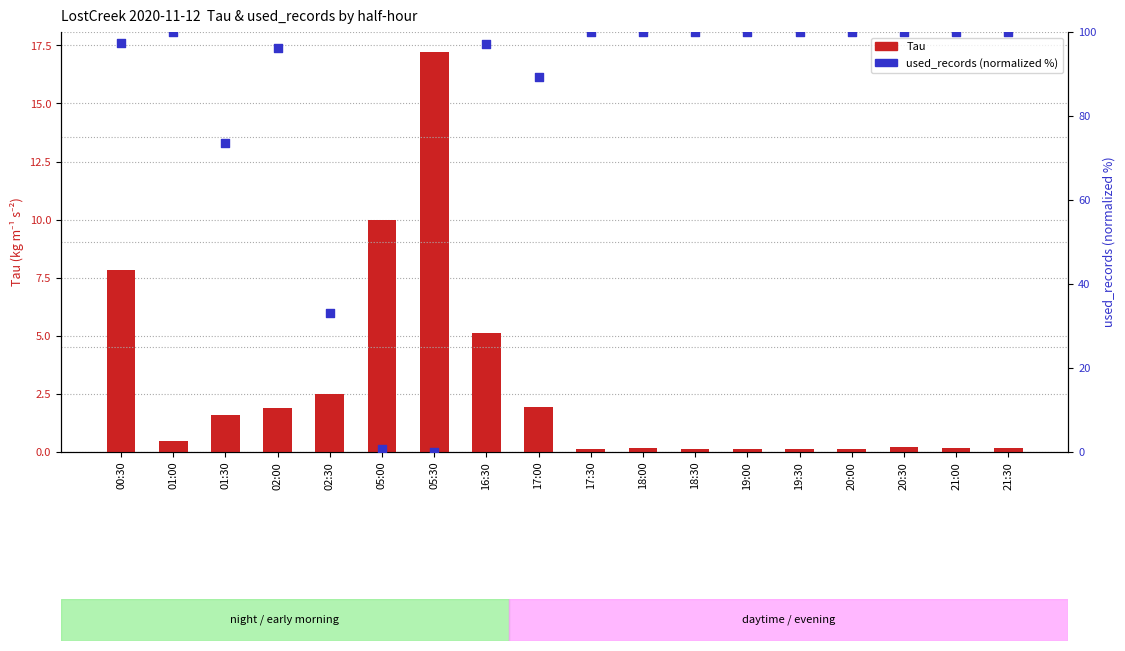

At which category is the sum across all series the highest?

00:30